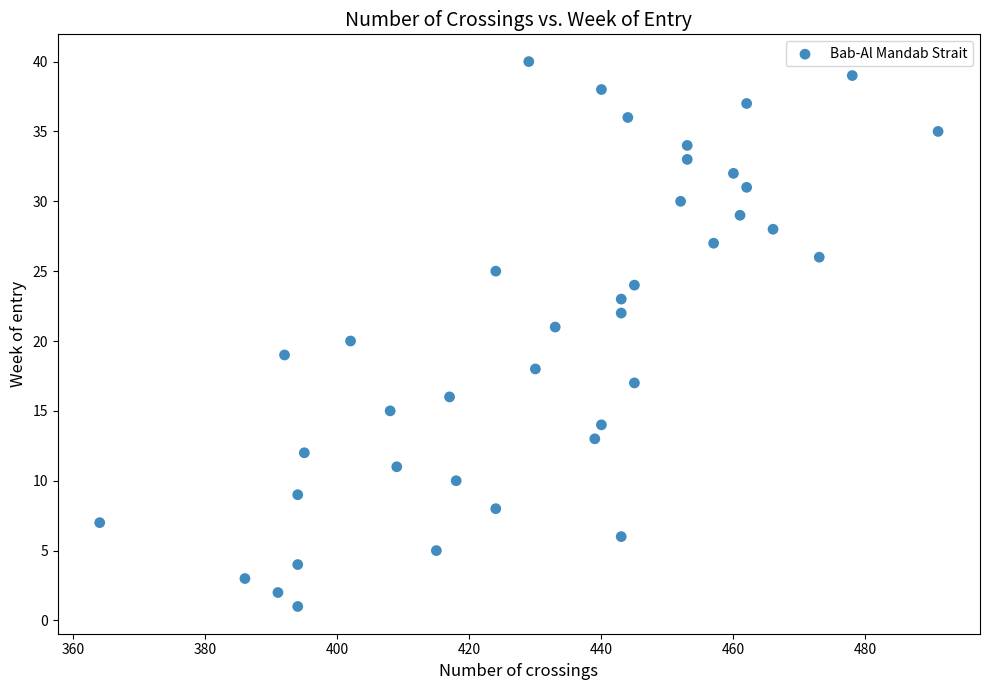

What is the range of X values (max minus min)?

127